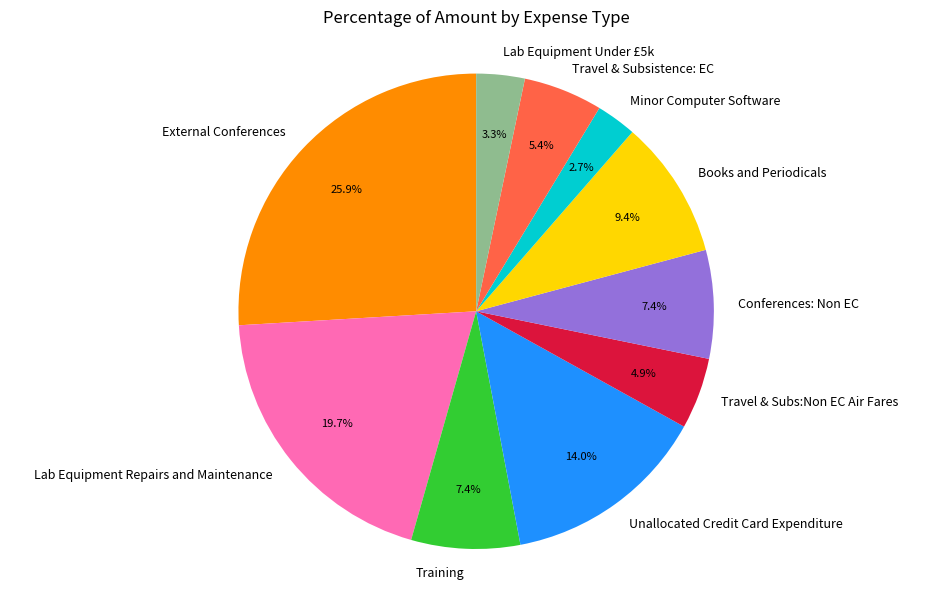

The Books and Periodicals slice represents 1% of the pie. True or false?

False